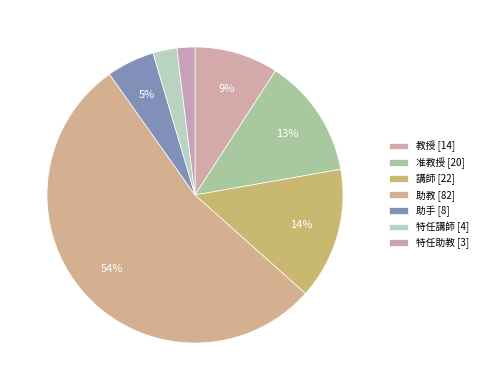

How much of the chart is everything except 教授?

90.8%